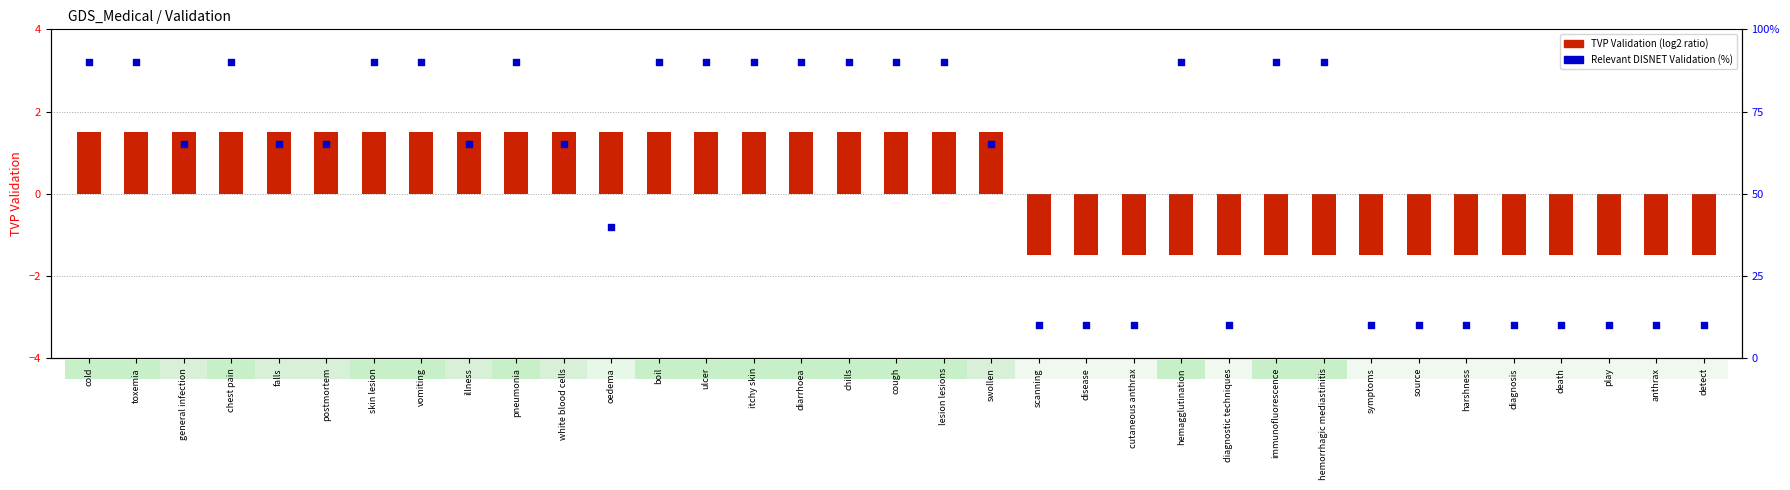

What are all the series names shown in the legend?

TVP Validation (log2 ratio), Relevant DISNET Validation (%)